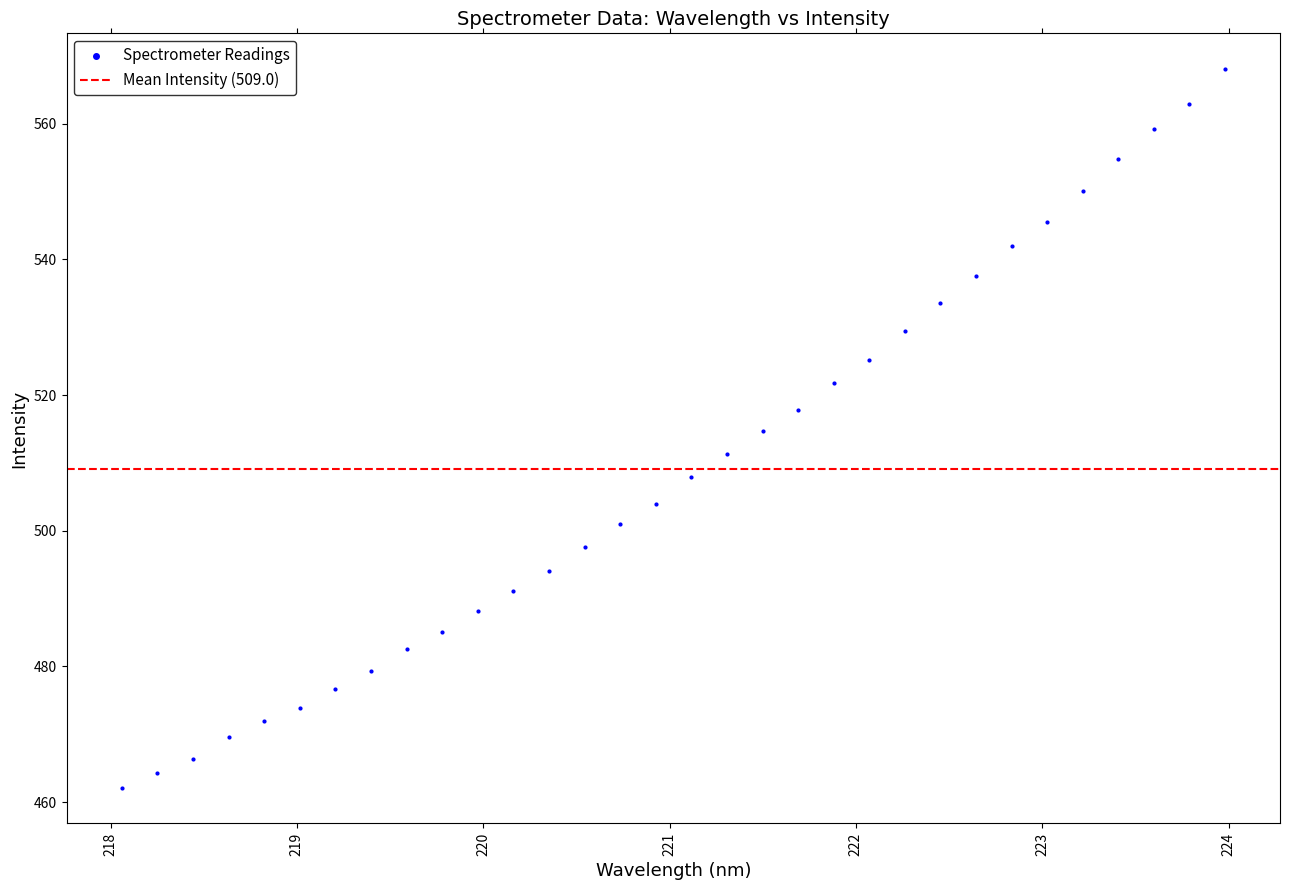

What is the range of X values (max minus min)?

5.9